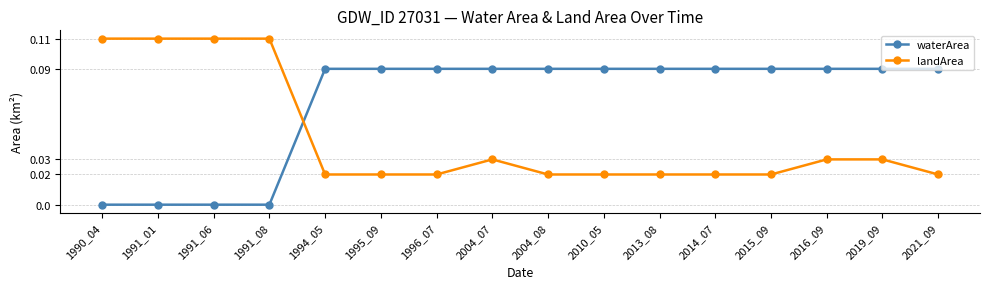

What is the sum of all landArea values?

0.7